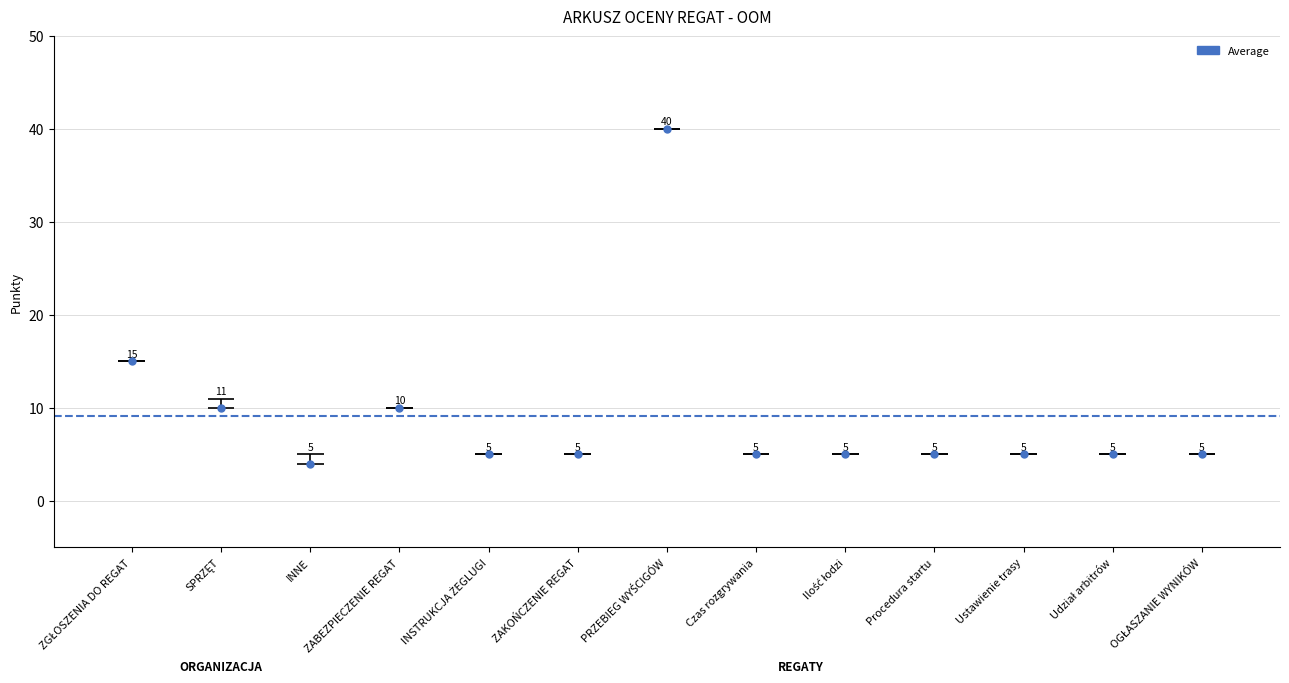

What position from the left is Udział arbitrów?

12